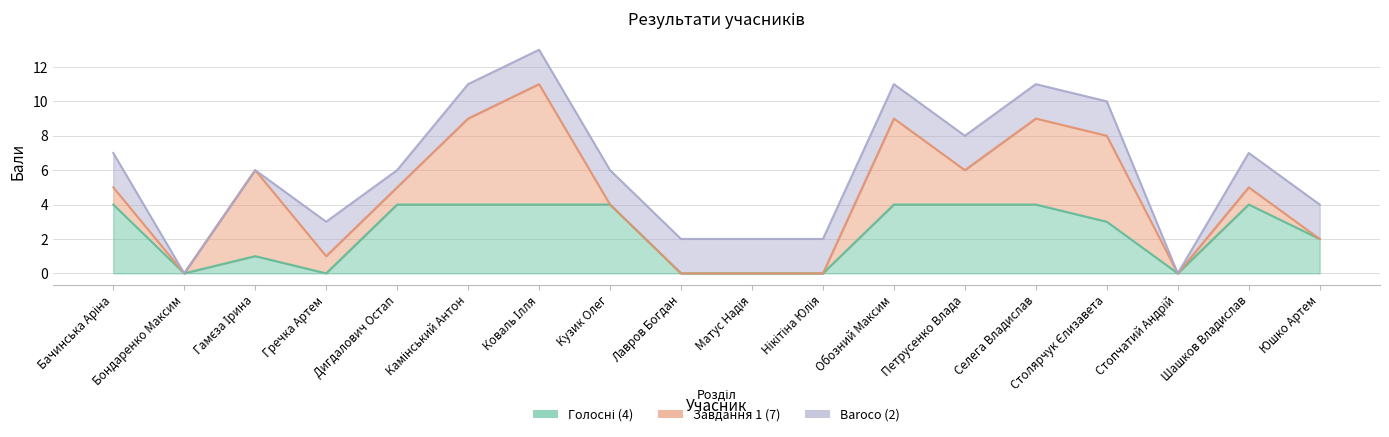

Which series has the widest spread of values?

Завдання 1 (7)